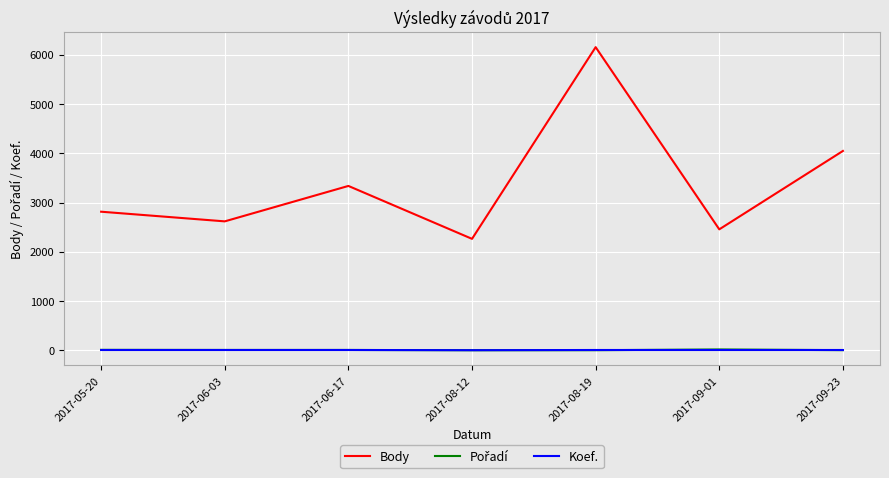

List the labels in order of Body value, largest first.

2017-08-19, 2017-09-23, 2017-06-17, 2017-05-20, 2017-06-03, 2017-09-01, 2017-08-12